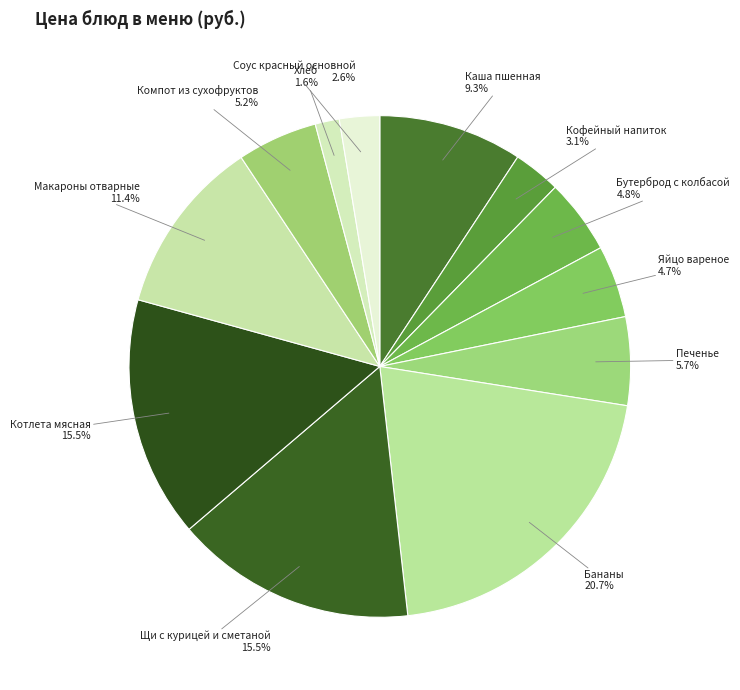

How many segments does this pie chart have?

12